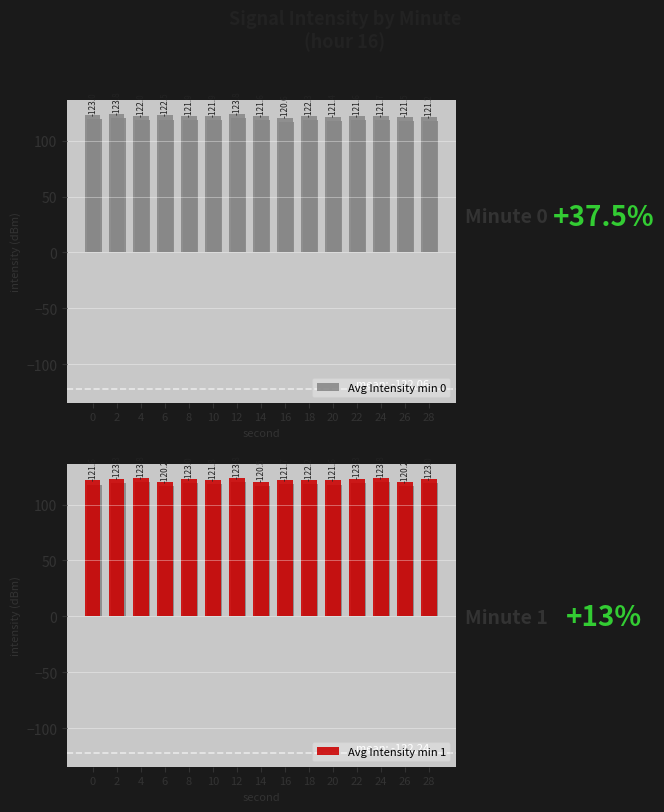

What is the smallest value displayed?

120.2